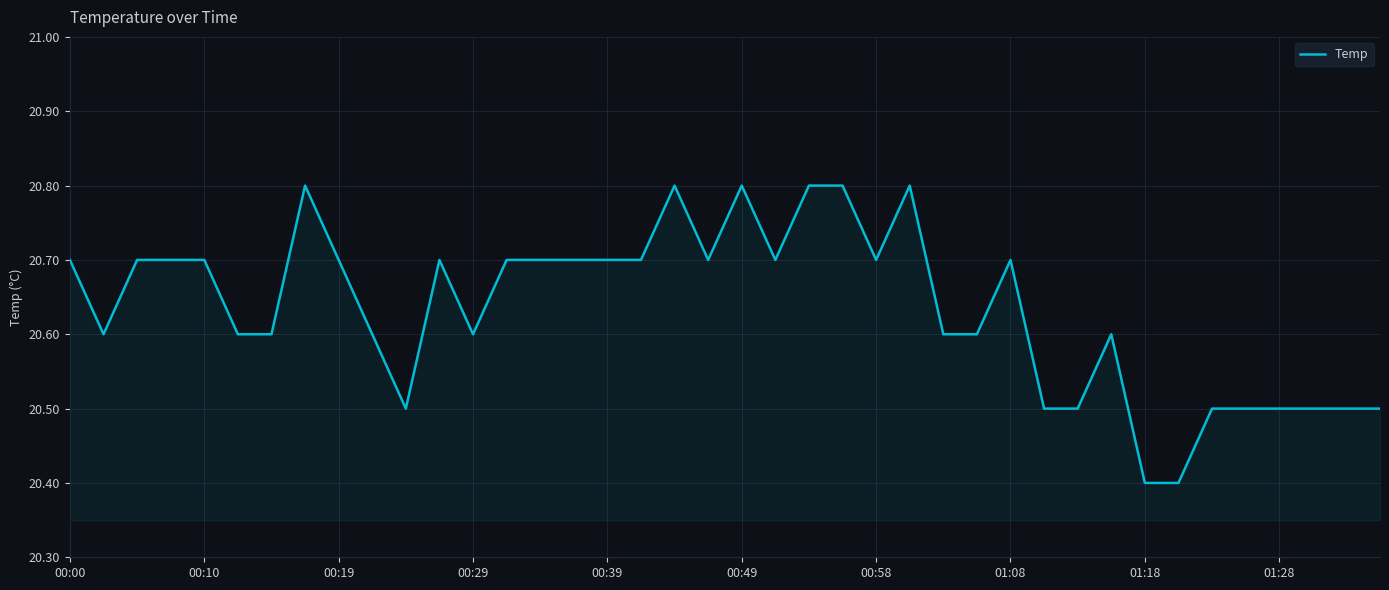

What is the difference between the maximum and minimum values?

0.4